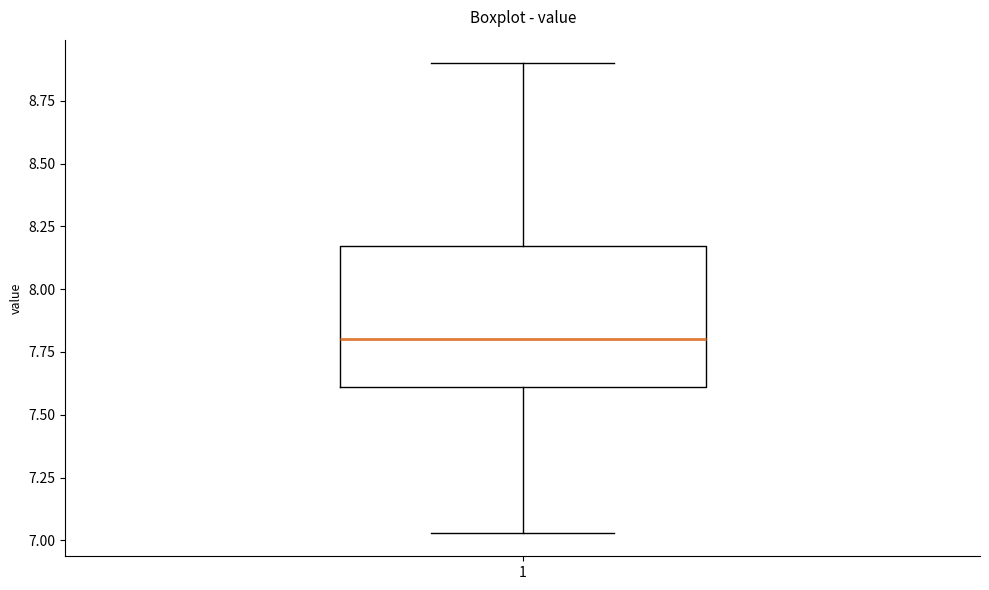

Transcribe this box plot: give where the median line is, the range the box spans, and where the two whiskers end, as read against the y-axis. The values are not printed on the chart, so give them approximately, as read against the axis.

median 7.80, box 7.60 to 8.15, whiskers 7.05 to 8.90